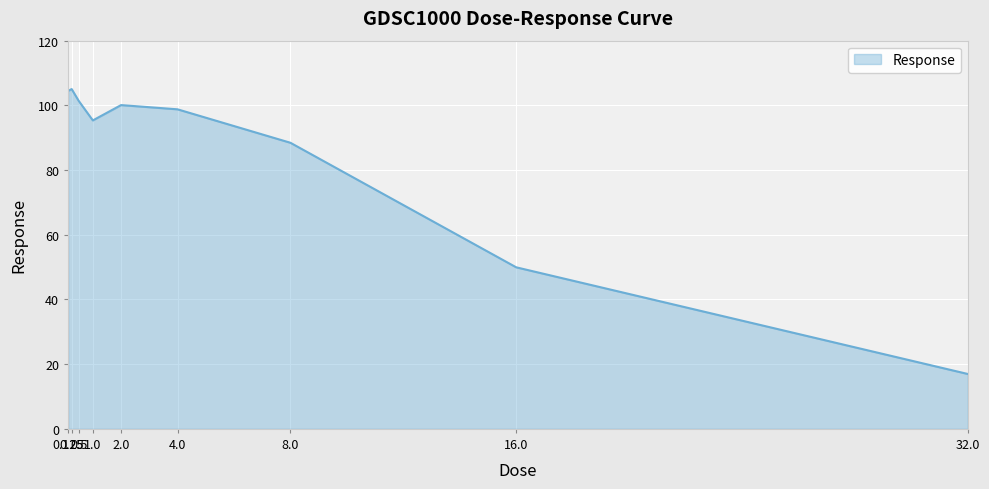

What is the greatest value displayed?

105.0